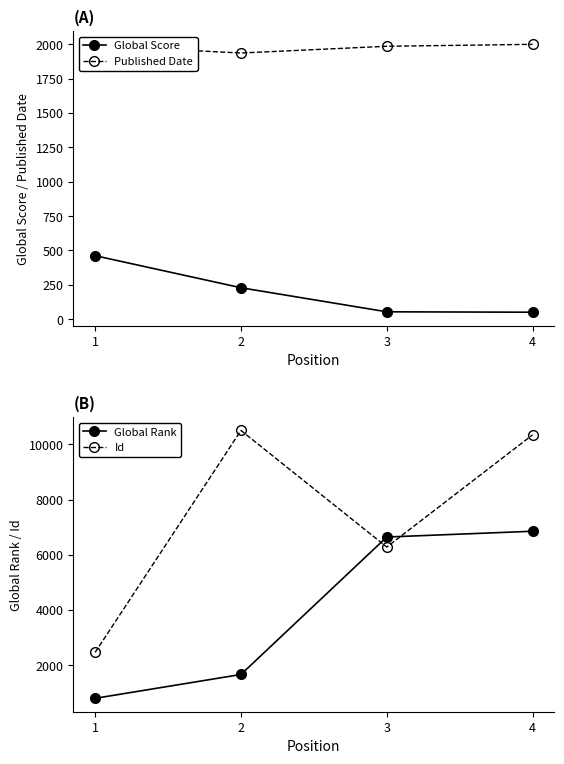

How many lines are shown in the chart?

4